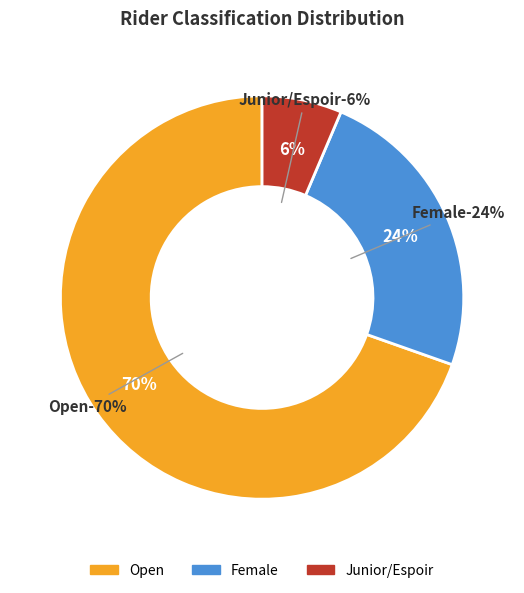

The Female slice represents 30% of the pie. True or false?

False